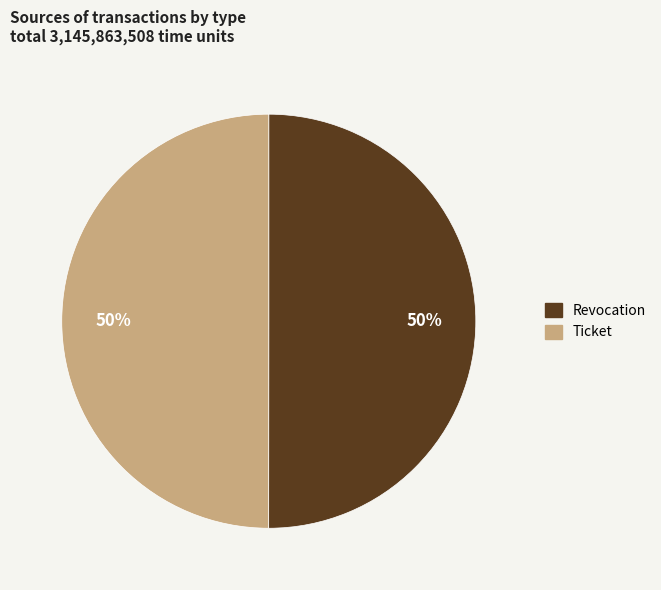

The Revocation slice represents 44% of the pie. True or false?

False